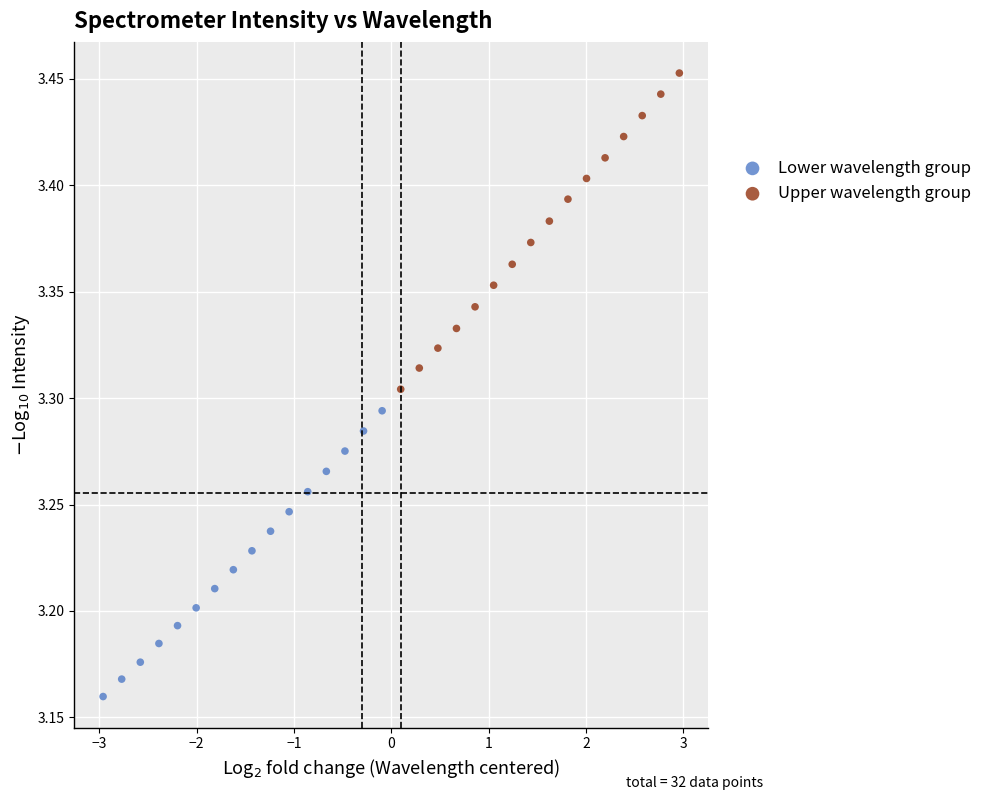

Which series contains the highest Y value?

Upper wavelength group